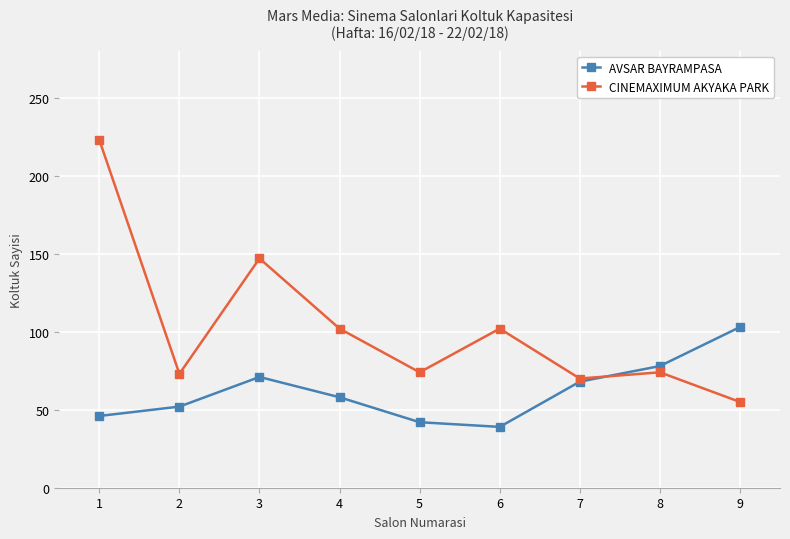

What is the maximum value shown in the chart?

223